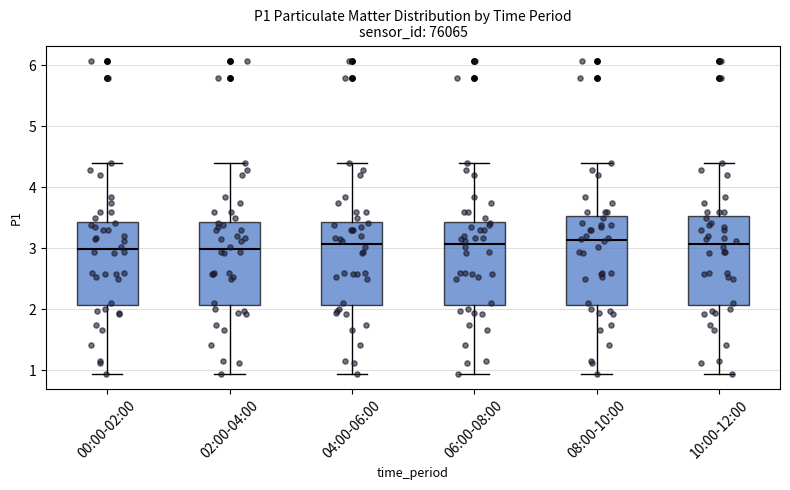

Where is the upper edge of the box for 04:00-06:00 on the y-axis? The values are not printed on the chart, so give them approximately, as read against the axis.

3.4